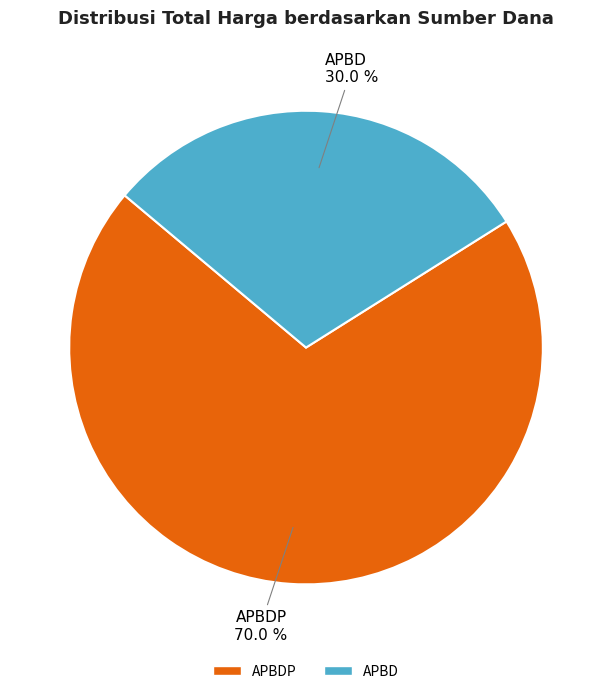

Is there any slice that represents more than half of the pie?

Yes